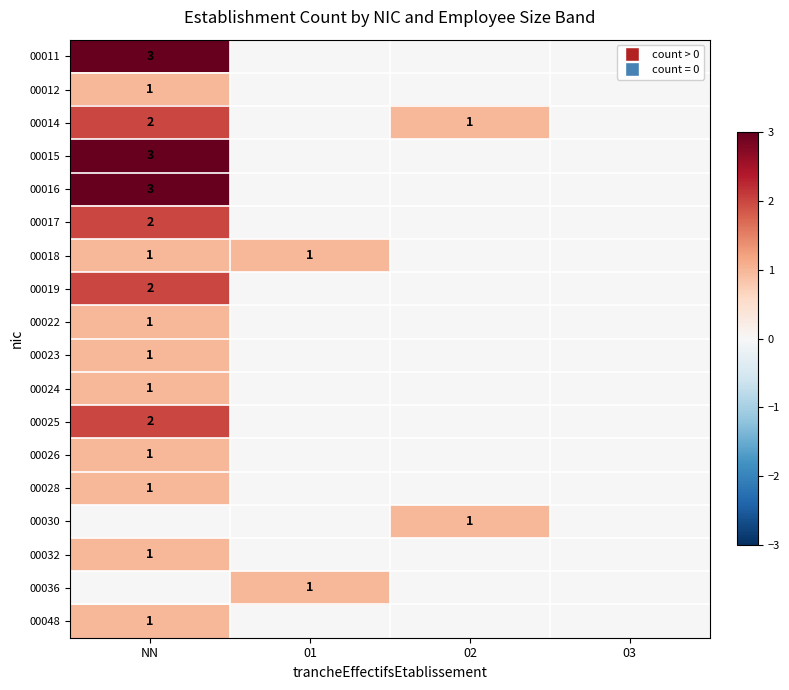

Which category has the highest value in the 00022 series?

NN